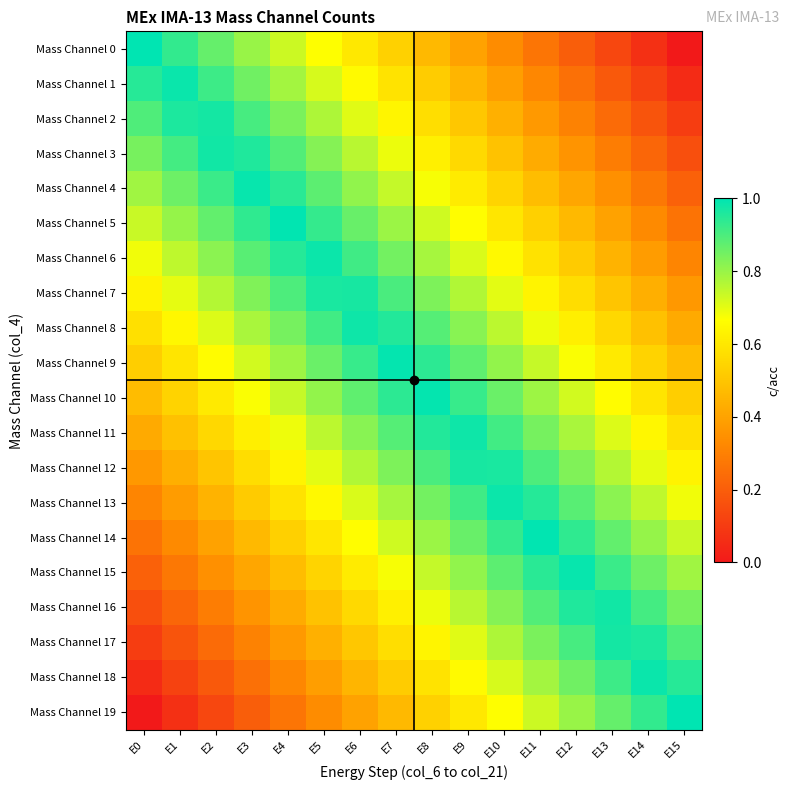

Reading left to right, transcribe all the data shown in this chart.

Mass Channel 0: E0=1.0	E1=0.9	E2=0.9	E3=0.8	E4=0.7	E5=0.7	E6=0.6	E7=0.5	E8=0.5	E9=0.4	E10=0.3	E11=0.3	E12=0.2	E13=0.1	E14=0.1	E15=0.0
Mass Channel 1: E0=0.9	E1=1.0	E2=0.9	E3=0.9	E4=0.8	E5=0.7	E6=0.7	E7=0.6	E8=0.5	E9=0.5	E10=0.4	E11=0.3	E12=0.3	E13=0.2	E14=0.1	E15=0.1
Mass Channel 2: E0=0.9	E1=1.0	E2=1.0	E3=0.9	E4=0.8	E5=0.8	E6=0.7	E7=0.6	E8=0.6	E9=0.5	E10=0.4	E11=0.4	E12=0.3	E13=0.2	E14=0.2	E15=0.1
Mass Channel 3: E0=0.8	E1=0.9	E2=1.0	E3=1.0	E4=0.9	E5=0.8	E6=0.8	E7=0.7	E8=0.6	E9=0.6	E10=0.5	E11=0.4	E12=0.4	E13=0.3	E14=0.2	E15=0.2
Mass Channel 4: E0=0.8	E1=0.9	E2=0.9	E3=1.0	E4=0.9	E5=0.9	E6=0.8	E7=0.7	E8=0.7	E9=0.6	E10=0.5	E11=0.5	E12=0.4	E13=0.3	E14=0.3	E15=0.2
Mass Channel 5: E0=0.7	E1=0.8	E2=0.9	E3=0.9	E4=1.0	E5=0.9	E6=0.9	E7=0.8	E8=0.7	E9=0.7	E10=0.6	E11=0.5	E12=0.5	E13=0.4	E14=0.3	E15=0.3
Mass Channel 6: E0=0.7	E1=0.8	E2=0.8	E3=0.9	E4=1.0	E5=1.0	E6=0.9	E7=0.8	E8=0.8	E9=0.7	E10=0.6	E11=0.6	E12=0.5	E13=0.4	E14=0.4	E15=0.3
Mass Channel 7: E0=0.6	E1=0.7	E2=0.8	E3=0.8	E4=0.9	E5=1.0	E6=1.0	E7=0.9	E8=0.8	E9=0.8	E10=0.7	E11=0.6	E12=0.6	E13=0.5	E14=0.4	E15=0.4
Mass Channel 8: E0=0.6	E1=0.6	E2=0.7	E3=0.8	E4=0.8	E5=0.9	E6=1.0	E7=1.0	E8=0.9	E9=0.8	E10=0.8	E11=0.7	E12=0.6	E13=0.6	E14=0.5	E15=0.4
Mass Channel 9: E0=0.5	E1=0.6	E2=0.7	E3=0.7	E4=0.8	E5=0.9	E6=0.9	E7=1.0	E8=0.9	E9=0.9	E10=0.8	E11=0.7	E12=0.7	E13=0.6	E14=0.5	E15=0.5
Mass Channel 10: E0=0.5	E1=0.5	E2=0.6	E3=0.7	E4=0.7	E5=0.8	E6=0.9	E7=0.9	E8=1.0	E9=0.9	E10=0.9	E11=0.8	E12=0.7	E13=0.7	E14=0.6	E15=0.5
Mass Channel 11: E0=0.4	E1=0.5	E2=0.6	E3=0.6	E4=0.7	E5=0.8	E6=0.8	E7=0.9	E8=1.0	E9=1.0	E10=0.9	E11=0.8	E12=0.8	E13=0.7	E14=0.6	E15=0.6
Mass Channel 12: E0=0.4	E1=0.4	E2=0.5	E3=0.6	E4=0.6	E5=0.7	E6=0.8	E7=0.8	E8=0.9	E9=1.0	E10=1.0	E11=0.9	E12=0.8	E13=0.8	E14=0.7	E15=0.6
Mass Channel 13: E0=0.3	E1=0.4	E2=0.4	E3=0.5	E4=0.6	E5=0.6	E6=0.7	E7=0.8	E8=0.8	E9=0.9	E10=1.0	E11=1.0	E12=0.9	E13=0.8	E14=0.8	E15=0.7
Mass Channel 14: E0=0.3	E1=0.3	E2=0.4	E3=0.5	E4=0.5	E5=0.6	E6=0.7	E7=0.7	E8=0.8	E9=0.9	E10=0.9	E11=1.0	E12=0.9	E13=0.9	E14=0.8	E15=0.7
Mass Channel 15: E0=0.2	E1=0.3	E2=0.3	E3=0.4	E4=0.5	E5=0.5	E6=0.6	E7=0.7	E8=0.7	E9=0.8	E10=0.9	E11=0.9	E12=1.0	E13=0.9	E14=0.9	E15=0.8
Mass Channel 16: E0=0.2	E1=0.2	E2=0.3	E3=0.4	E4=0.4	E5=0.5	E6=0.6	E7=0.6	E8=0.7	E9=0.8	E10=0.8	E11=0.9	E12=1.0	E13=1.0	E14=0.9	E15=0.8
Mass Channel 17: E0=0.1	E1=0.2	E2=0.2	E3=0.3	E4=0.4	E5=0.4	E6=0.5	E7=0.6	E8=0.6	E9=0.7	E10=0.8	E11=0.8	E12=0.9	E13=1.0	E14=1.0	E15=0.9
Mass Channel 18: E0=0.1	E1=0.1	E2=0.2	E3=0.3	E4=0.3	E5=0.4	E6=0.5	E7=0.5	E8=0.6	E9=0.7	E10=0.7	E11=0.8	E12=0.9	E13=0.9	E14=1.0	E15=0.9
Mass Channel 19: E0=0.0	E1=0.1	E2=0.1	E3=0.2	E4=0.3	E5=0.3	E6=0.4	E7=0.5	E8=0.5	E9=0.6	E10=0.7	E11=0.7	E12=0.8	E13=0.9	E14=0.9	E15=1.0